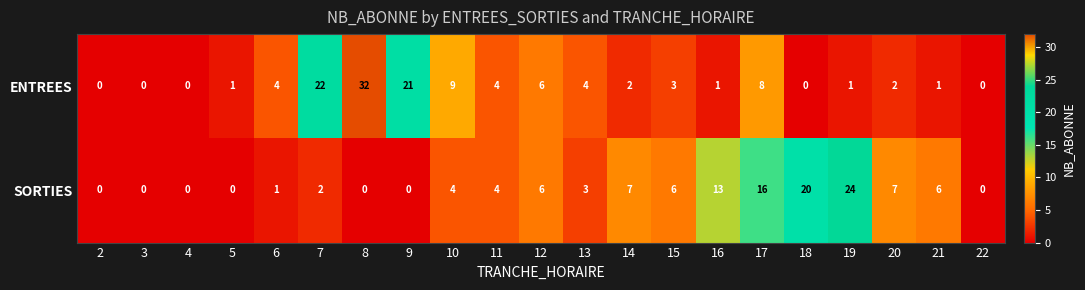

What is the difference between the ENTREES values at 3 and 17?

8